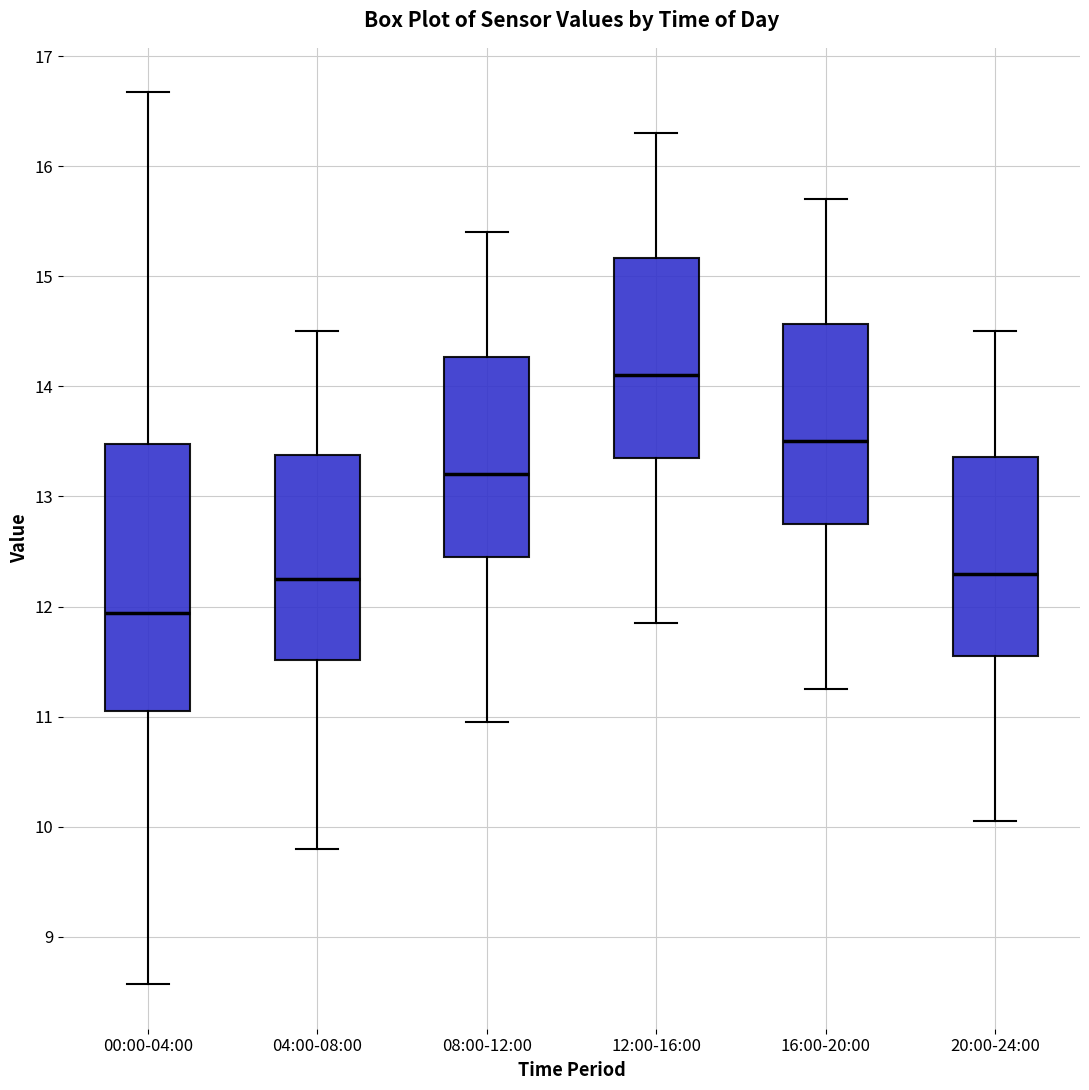

Where does the median line of the box for 20:00-24:00 sit on the y-axis? The values are not printed on the chart, so give them approximately, as read against the axis.

12.3